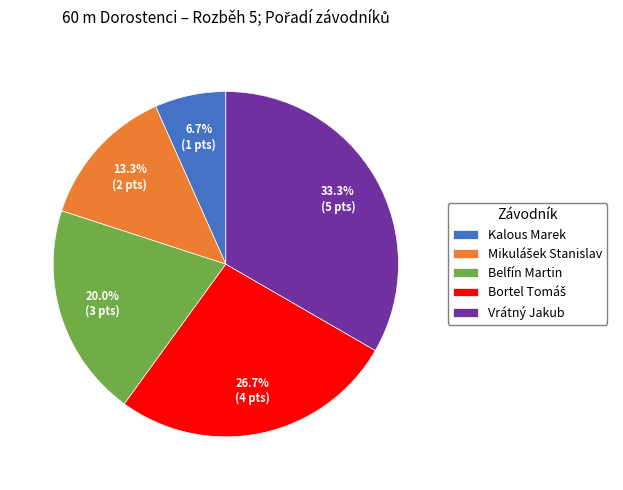

To the nearest percent, what is the average slice percentage?

20%